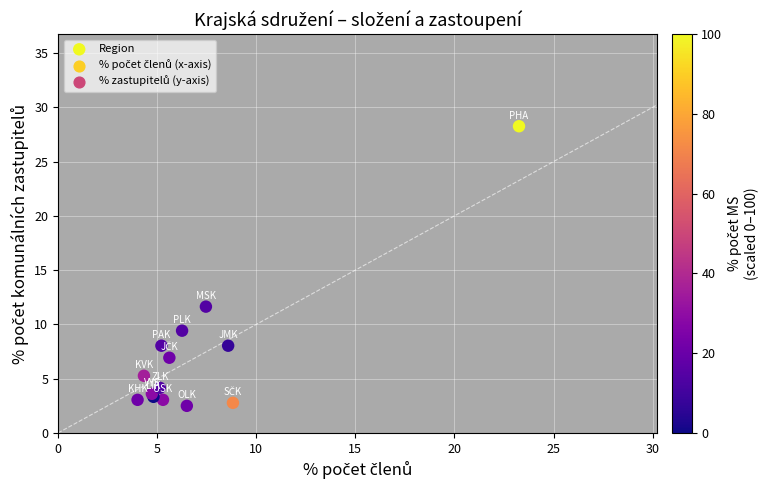

What Y value in the scatter plot is closest to 15?

11.6